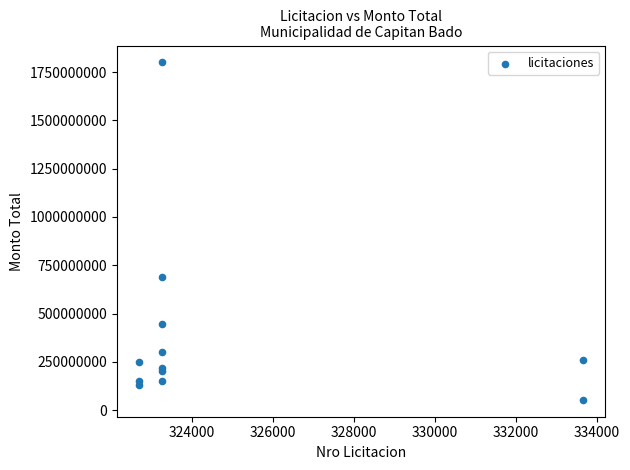

What Y value in the scatter plot is closest to 926500000?

689120000